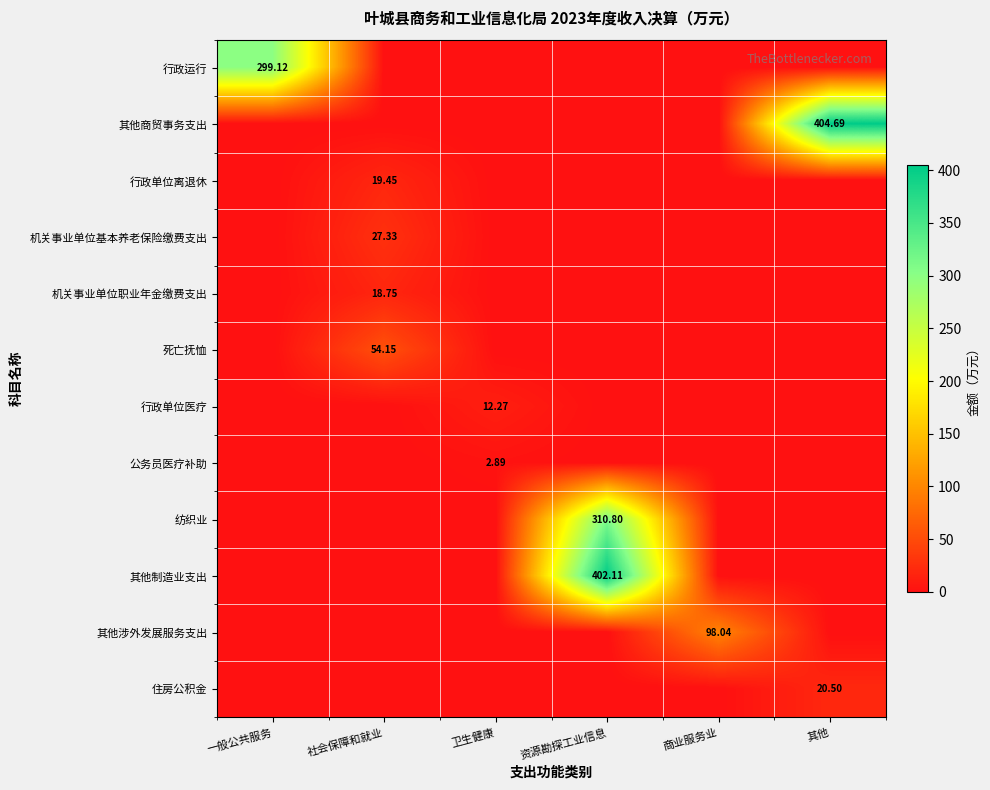

Between 一般公共服务 and 其他, which is larger?

一般公共服务